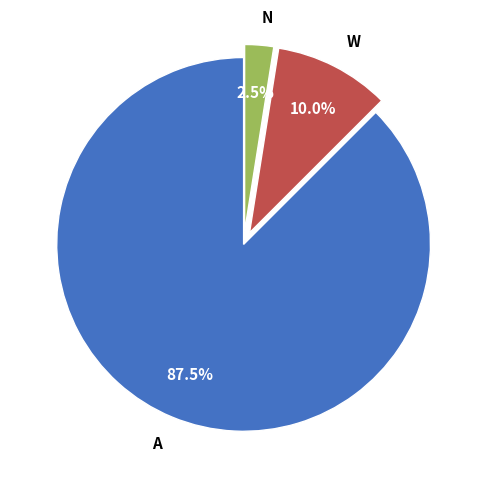

Which has a higher value, W or A?

A